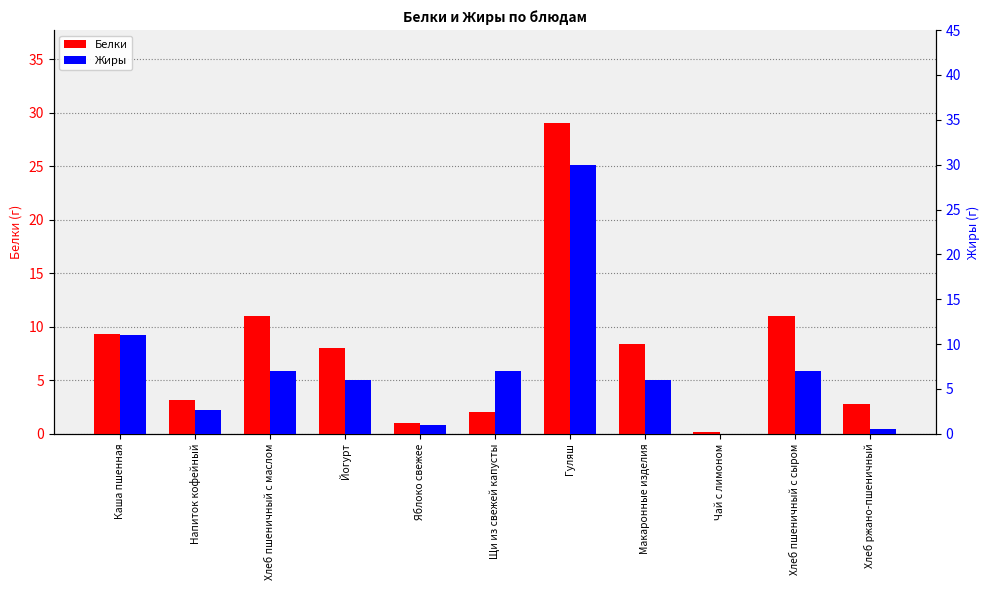

Where is Жиры nearest to the value 15?

Каша пшенная